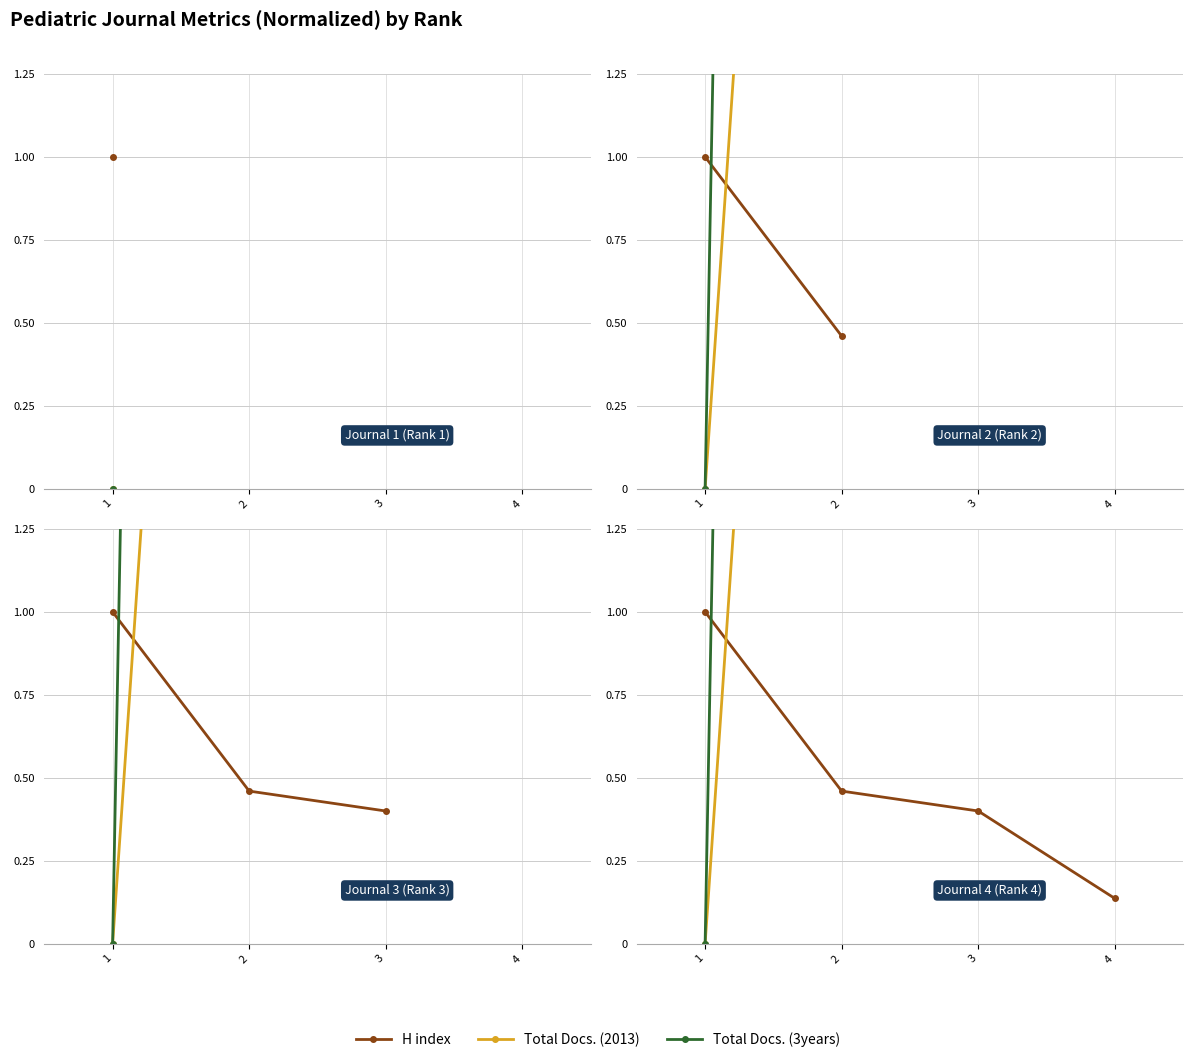

The Total Docs. (2013) series shows 93.0 at 4. True or false?

True